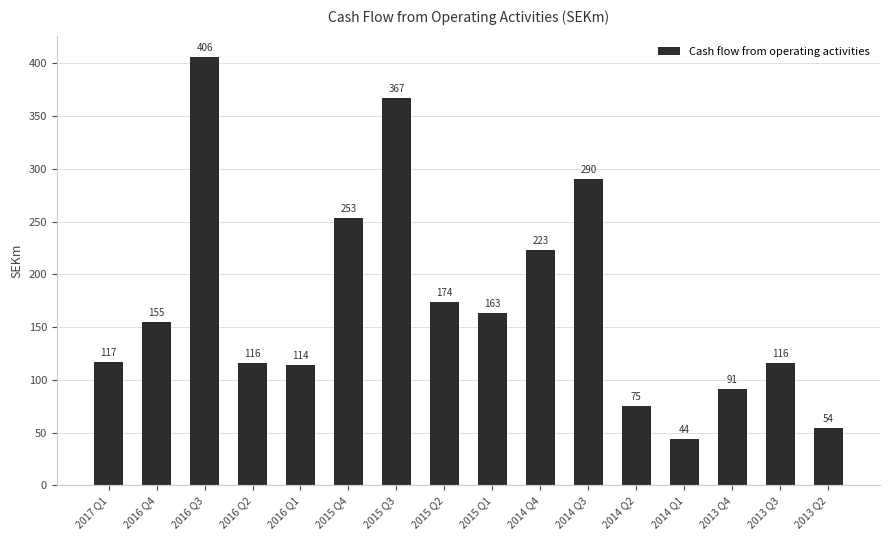

The chart shows a value of 240 at 2016 Q3. True or false?

False